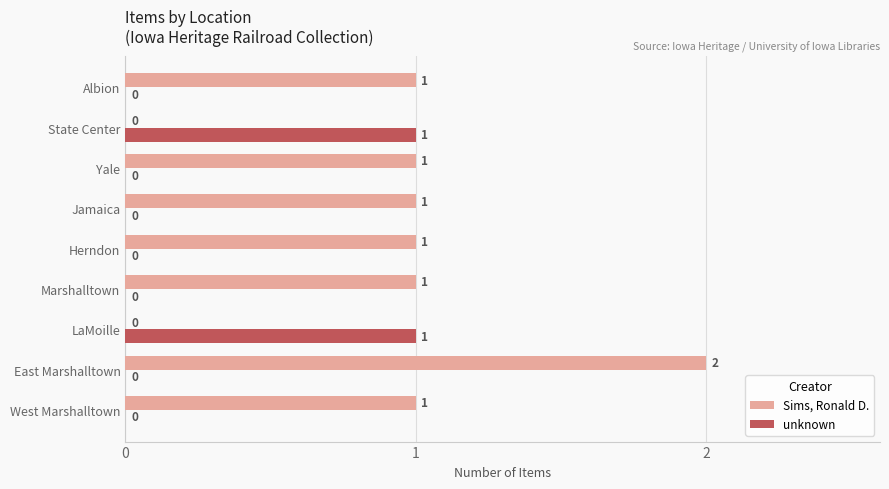

The unknown series shows 0 at Marshalltown. True or false?

True